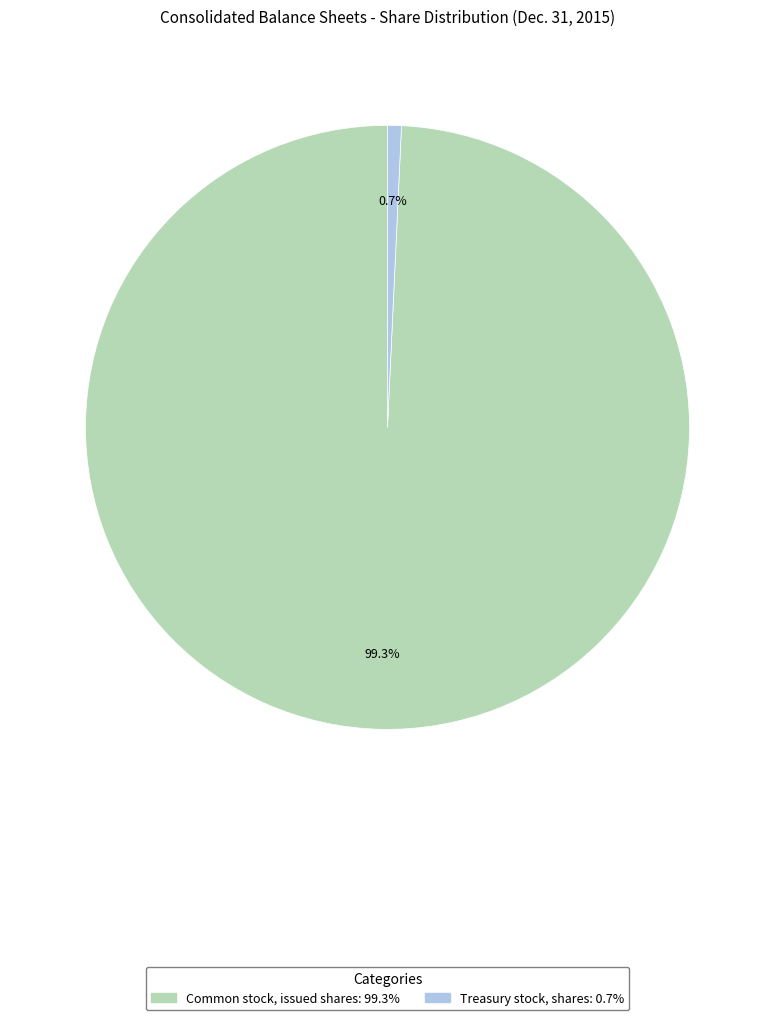

What percentage is the Treasury stock, shares slice, to the nearest percent?

1%